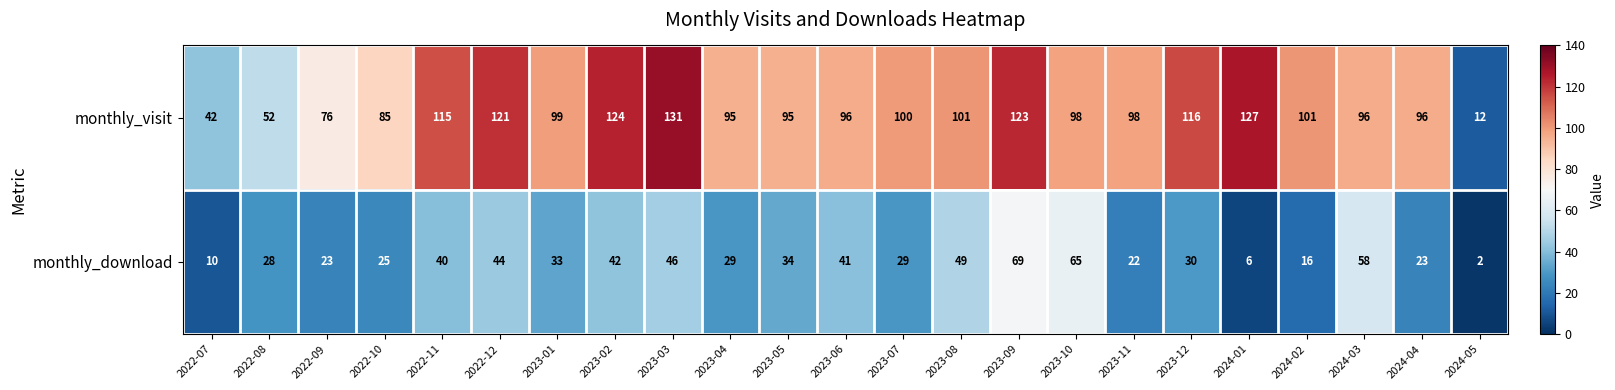

What is the sum of all monthly_visit values?

2199